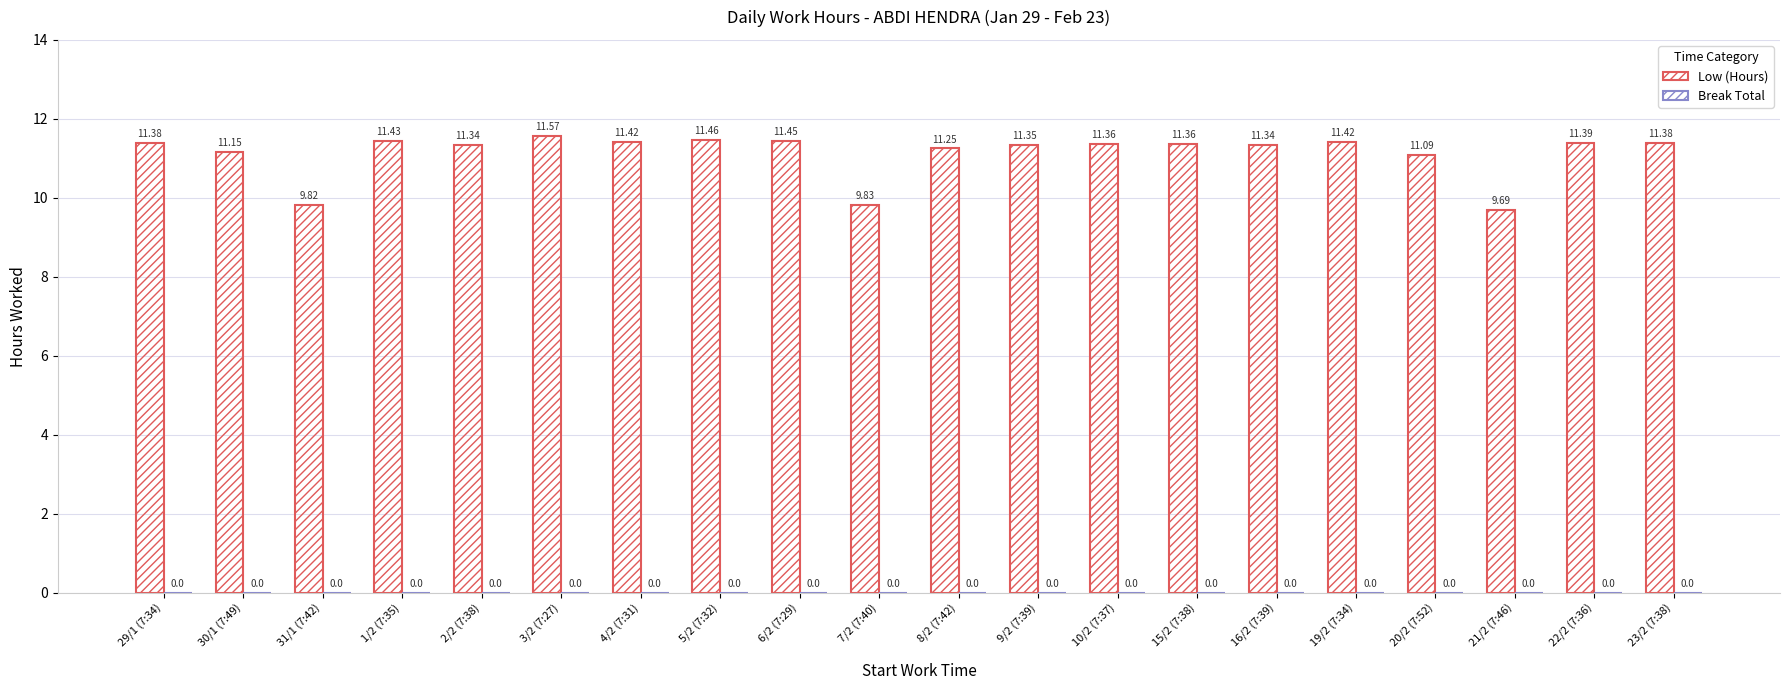

How many bars are there in total?

20